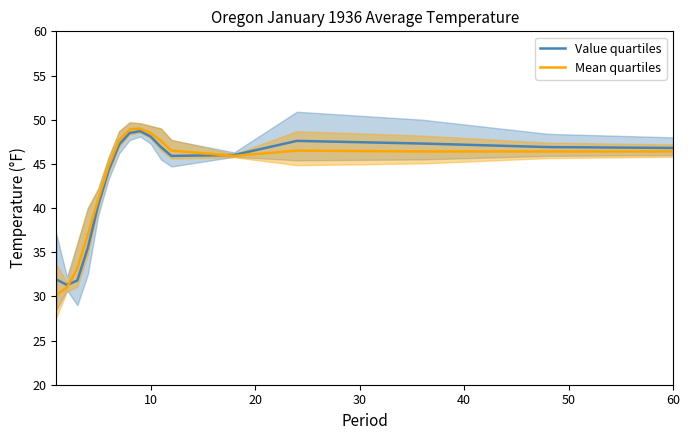

True or false: Mean quartiles has a value of 32.2 at 60.

False